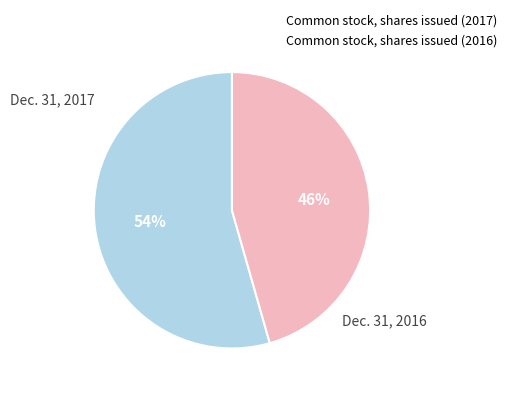

To the nearest percent, what percentage of the pie is Common stock, shares issued (2016)?

46%